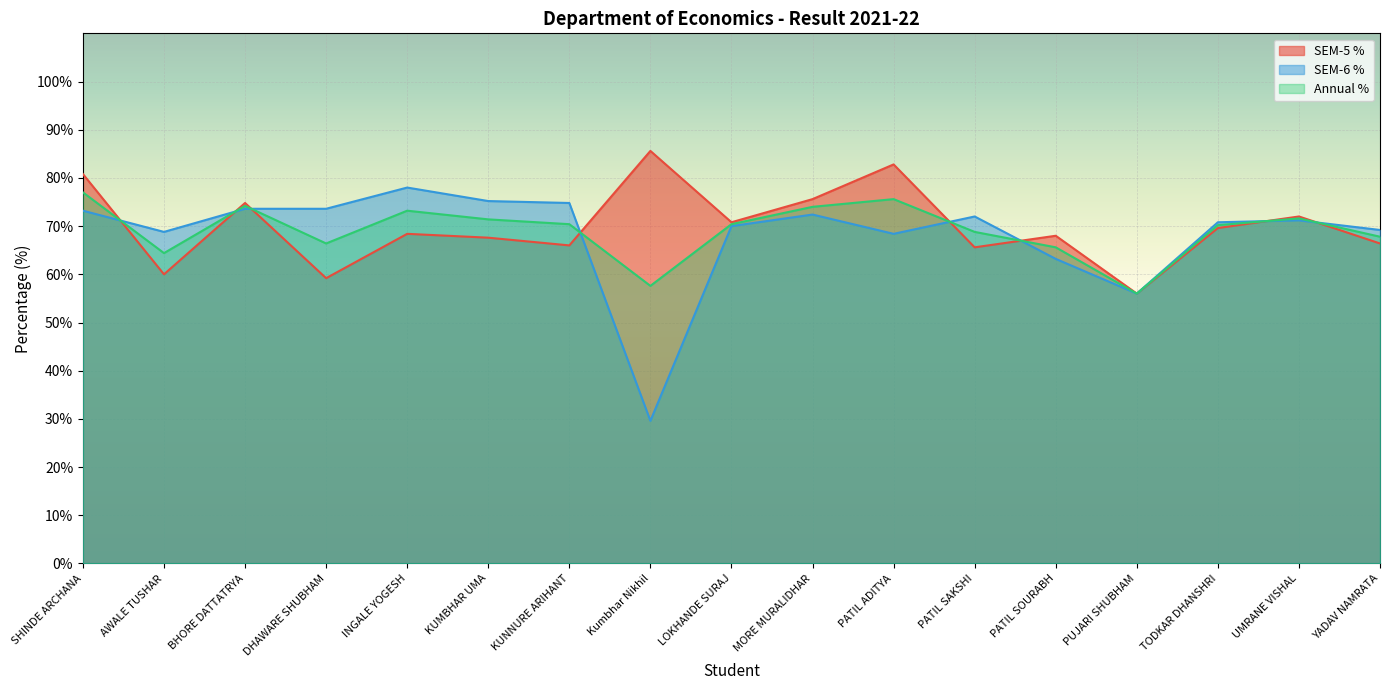

True or false: SEM-5 % has more than 0 points higher than both neighbors.

True